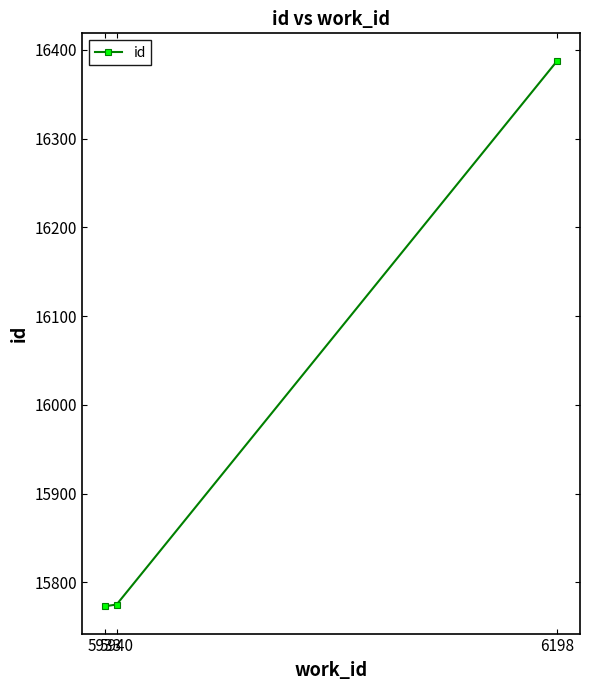

What is the sum of all values?

47936